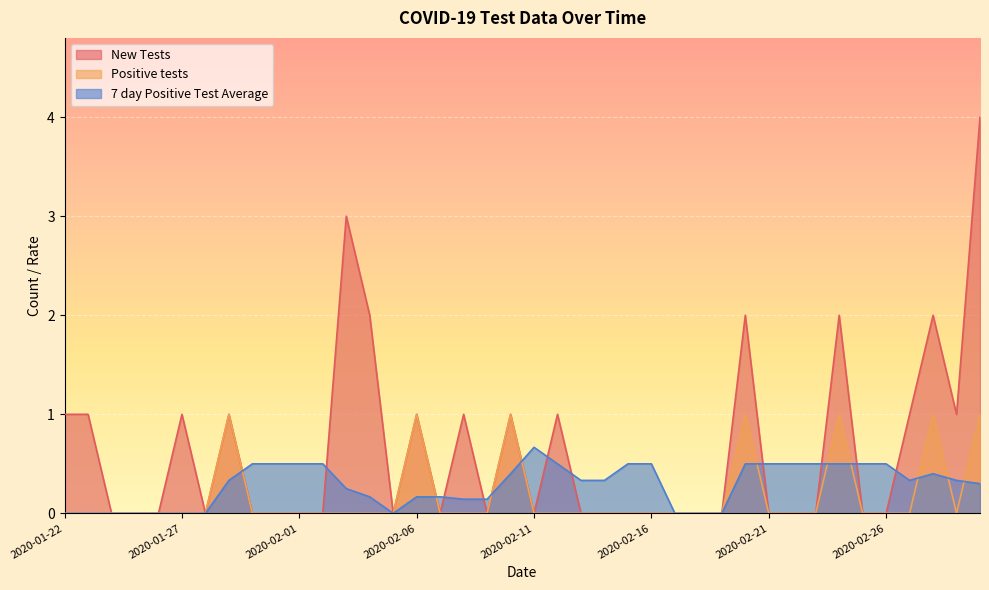

Is the value of 7 day Positive Test Average at 2020-02-07 greater than the value of New Tests at 2020-03-01?

No